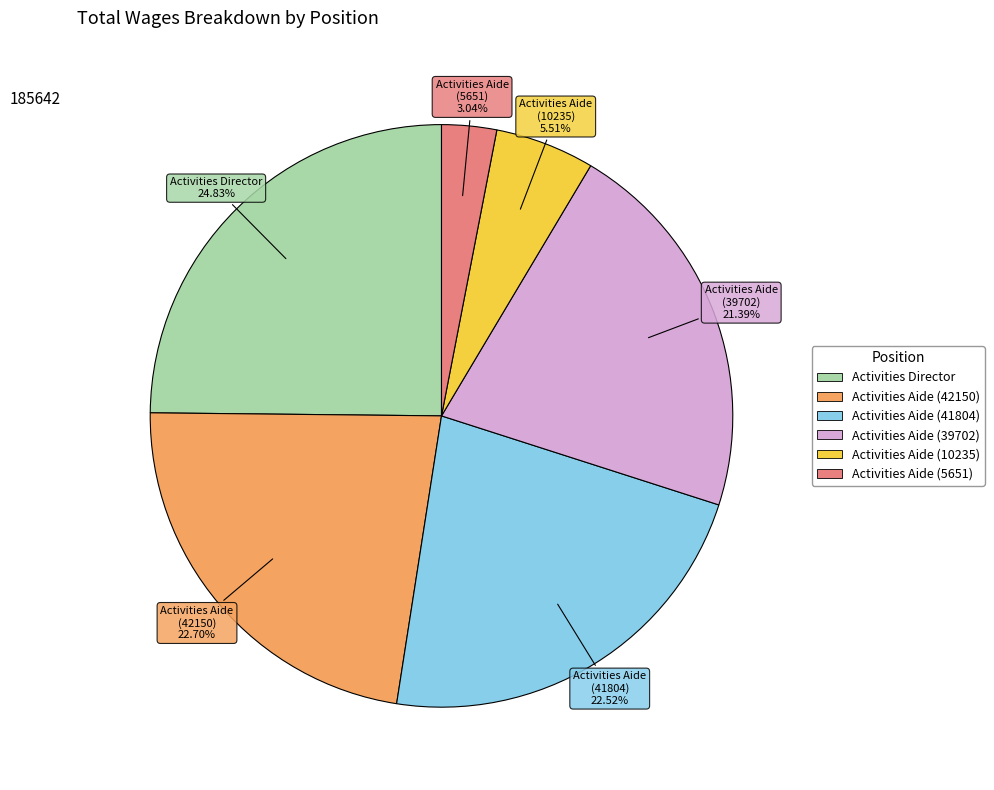

To the nearest percent, what portion does Activities Director represent?

25%